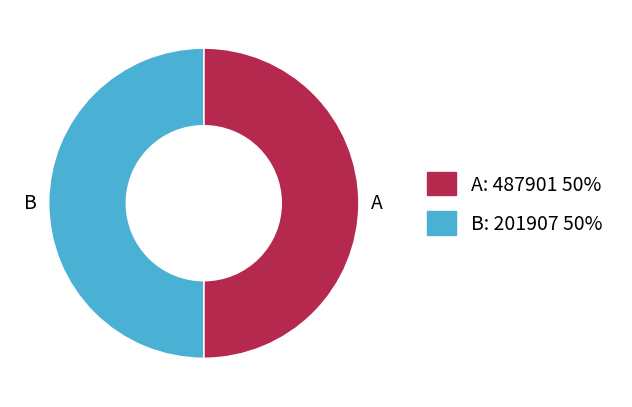

Do A and B together represent more than half of the pie?

Yes